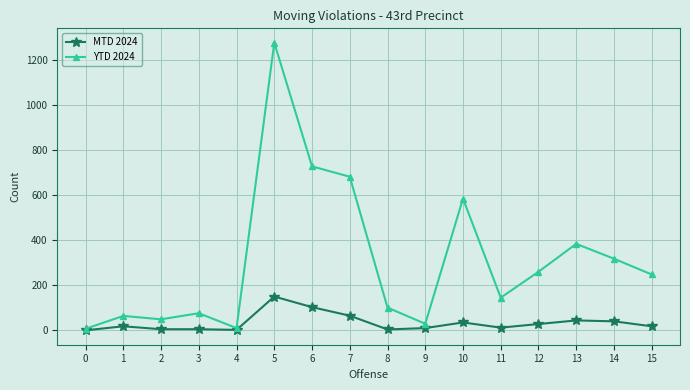

What is the difference between the second highest and minimum values in the MTD 2024 series?

103